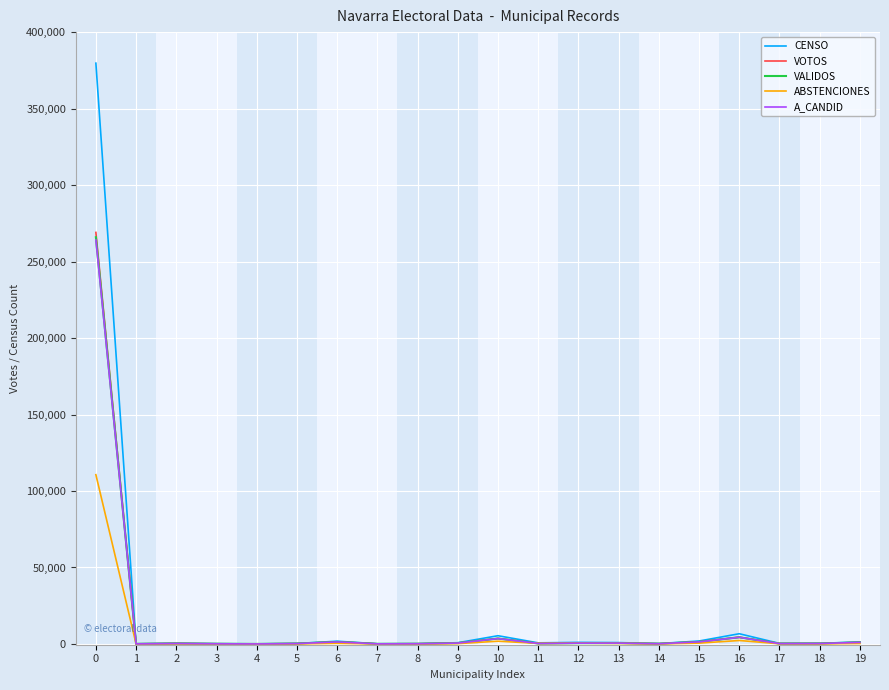

Is the value of VALIDOS at 8 greater than the value of ABSTENCIONES at 0?

No